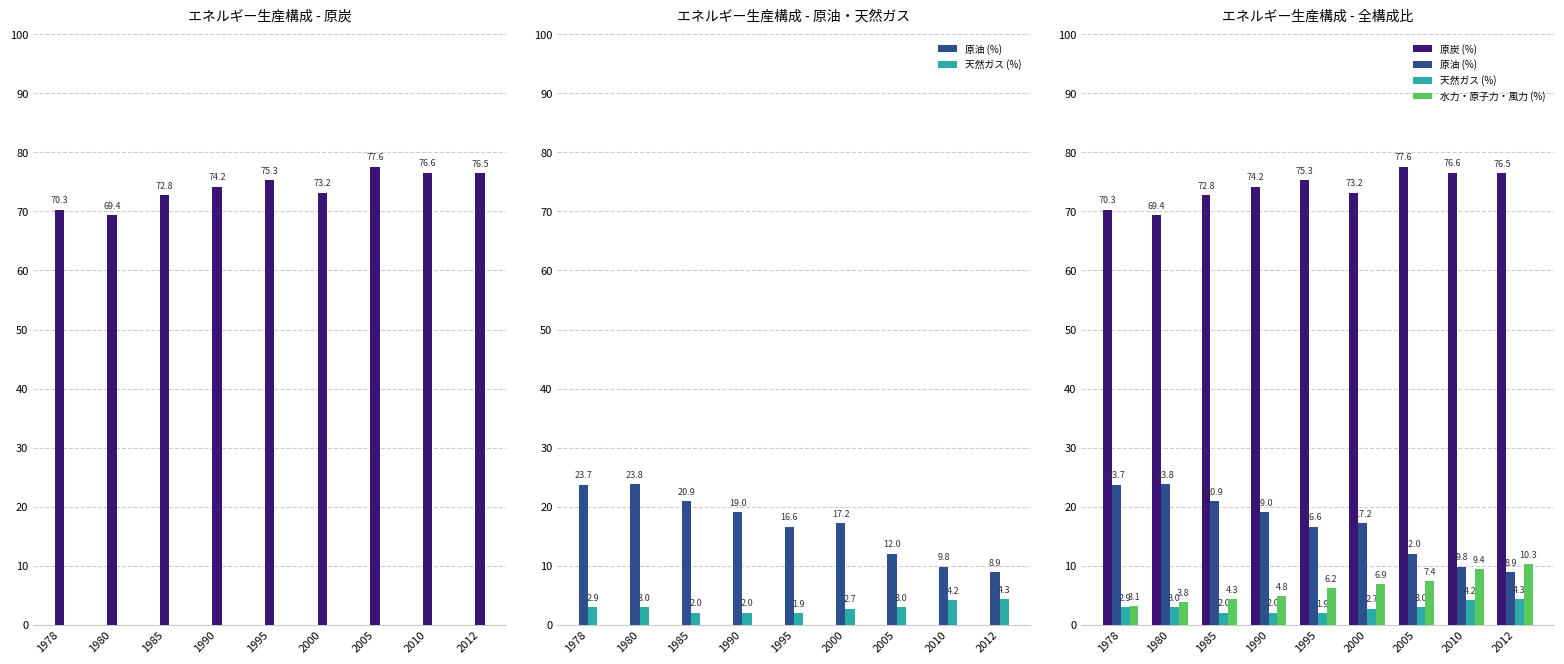

Count the number of categories in the chart.

9